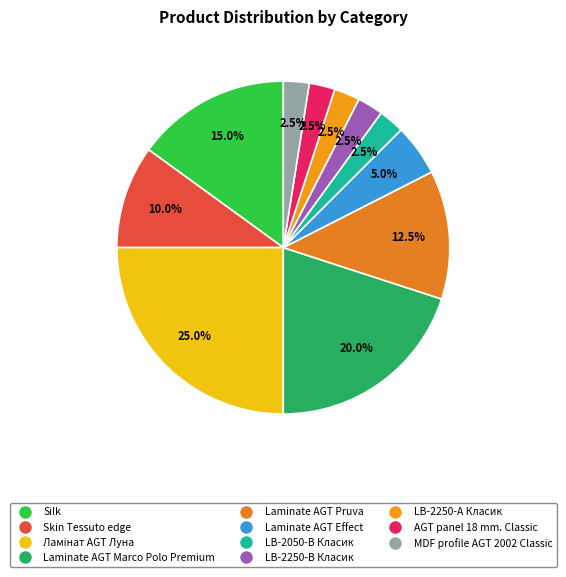

To the nearest percent, what portion does Laminate AGT Marco Polo Premium represent?

20%